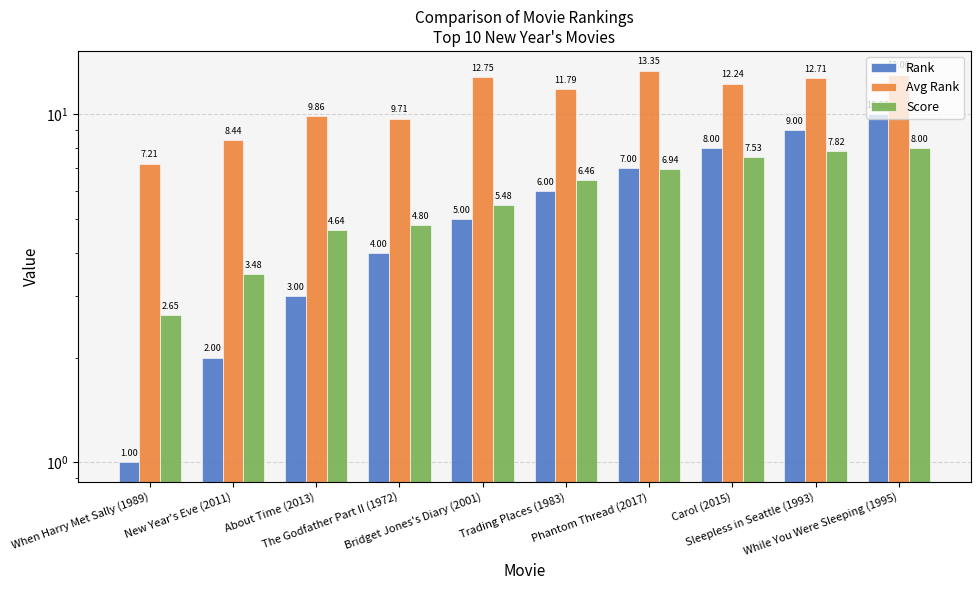

Rank the series at The Godfather Part II (1972) from highest to lowest value.

Avg Rank, Score, Rank